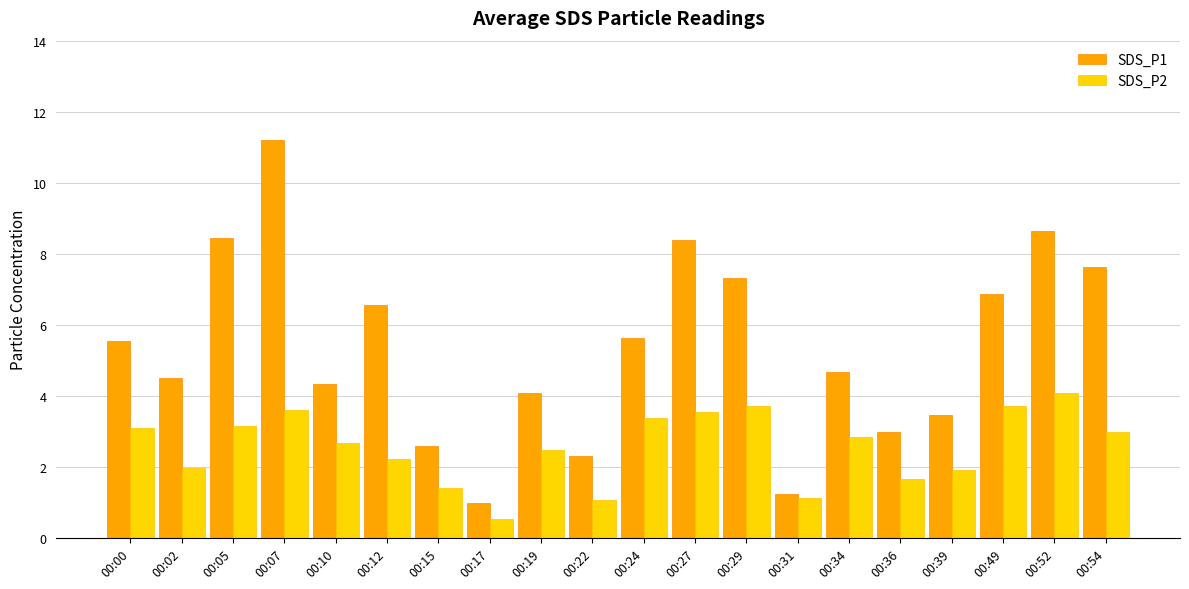

What is the total value across all series at 00:24?

9.0